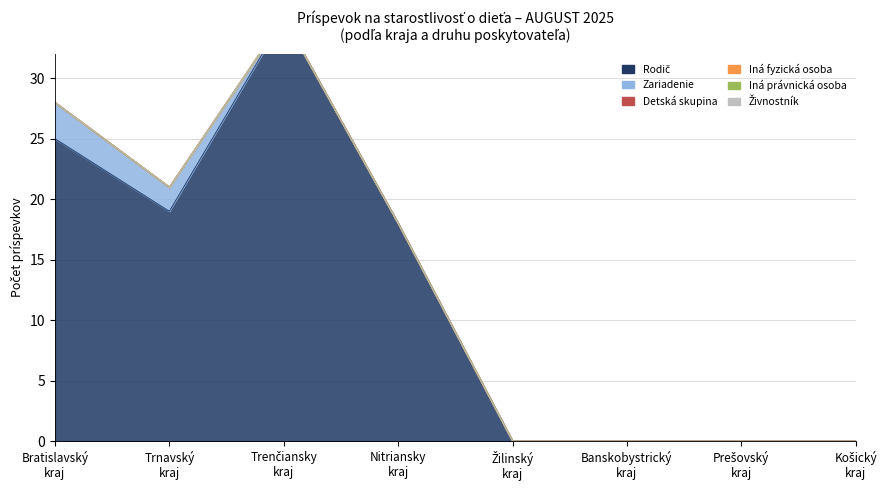

Reading left to right, list all the values displayed in this chart.

Rodič: Bratislavský kraj=25	Trnavský kraj=19	Trenčiansky kraj=35	Nitriansky kraj=18	Žilinský kraj=0	Banskobystrický kraj=0	Prešovský kraj=0	Košický kraj=0
Zariadenie: Bratislavský kraj=3	Trnavský kraj=2	Trenčiansky kraj=0	Nitriansky kraj=0	Žilinský kraj=0	Banskobystrický kraj=0	Prešovský kraj=0	Košický kraj=0
Iná fyzická osoba: Bratislavský kraj=0	Trnavský kraj=0	Trenčiansky kraj=0	Nitriansky kraj=0	Žilinský kraj=0	Banskobystrický kraj=0	Prešovský kraj=0	Košický kraj=0
Iná právnická osoba: Bratislavský kraj=0	Trnavský kraj=0	Trenčiansky kraj=0	Nitriansky kraj=0	Žilinský kraj=0	Banskobystrický kraj=0	Prešovský kraj=0	Košický kraj=0
Detská skupina: Bratislavský kraj=0	Trnavský kraj=0	Trenčiansky kraj=0	Nitriansky kraj=0	Žilinský kraj=0	Banskobystrický kraj=0	Prešovský kraj=0	Košický kraj=0
Živnostník: Bratislavský kraj=0	Trnavský kraj=0	Trenčiansky kraj=0	Nitriansky kraj=0	Žilinský kraj=0	Banskobystrický kraj=0	Prešovský kraj=0	Košický kraj=0